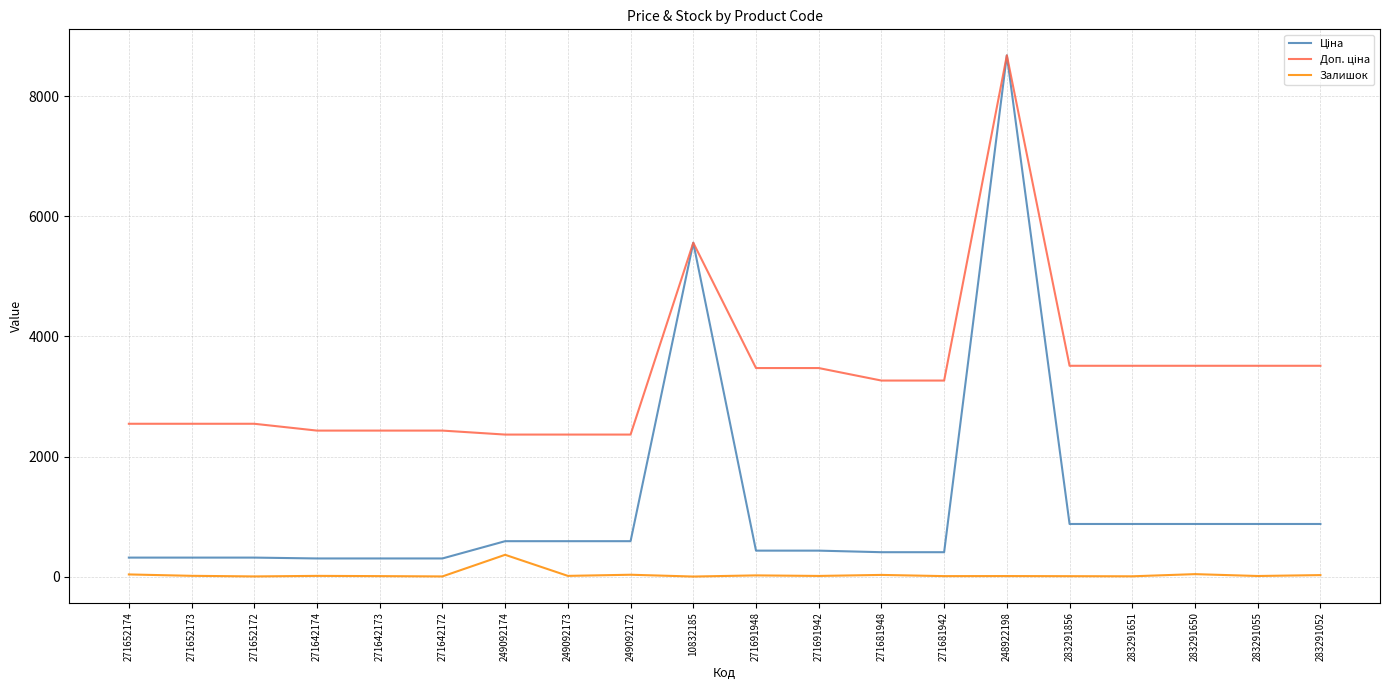

What is the maximum value shown in the chart?

8679.5